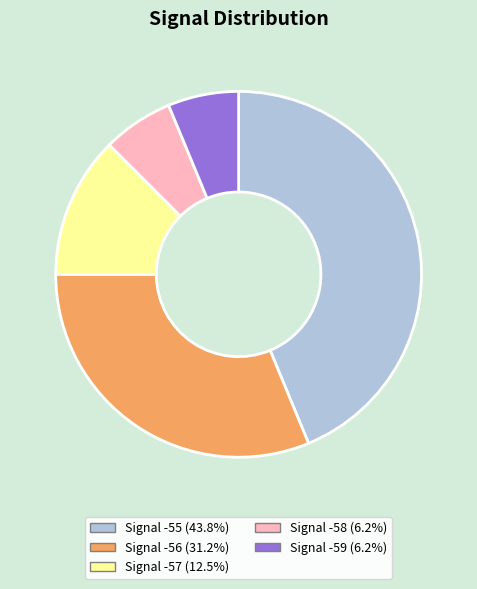

Is there a majority slice in this chart?

No